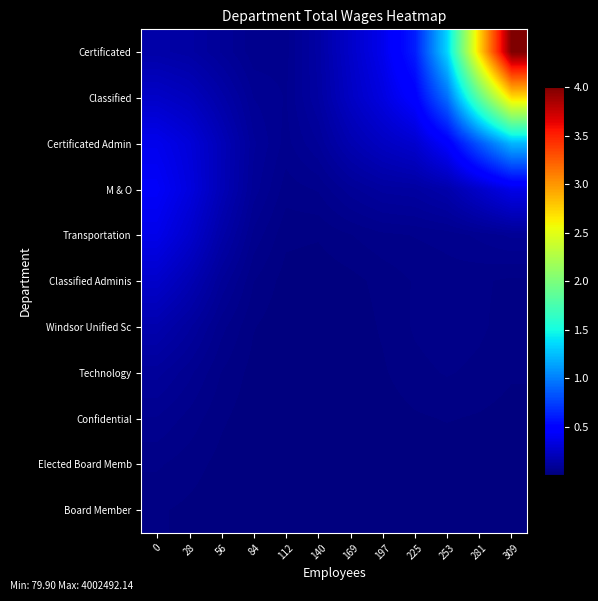

How many distinct data groups are displayed?

11